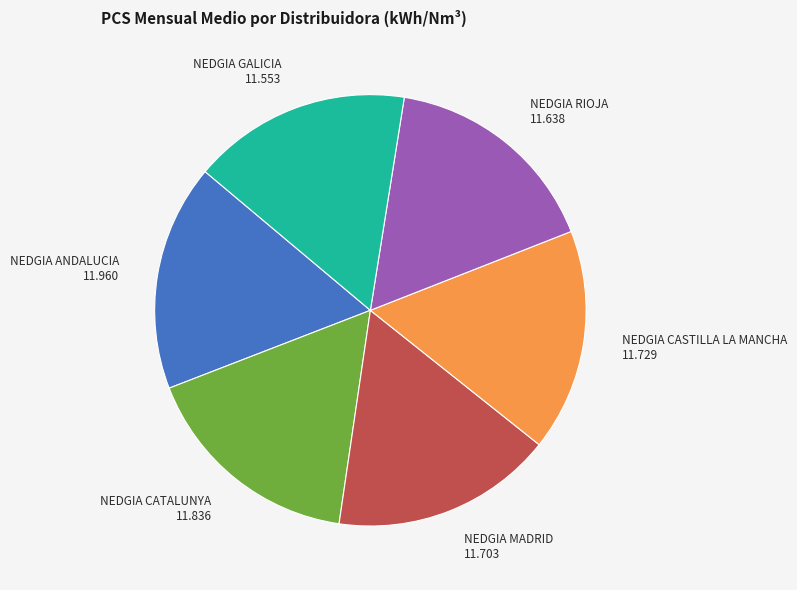

Approximately how many times larger is the value at NEDGIA MADRID 11.703 compared to NEDGIA ANDALUCIA 11.960?

1.0